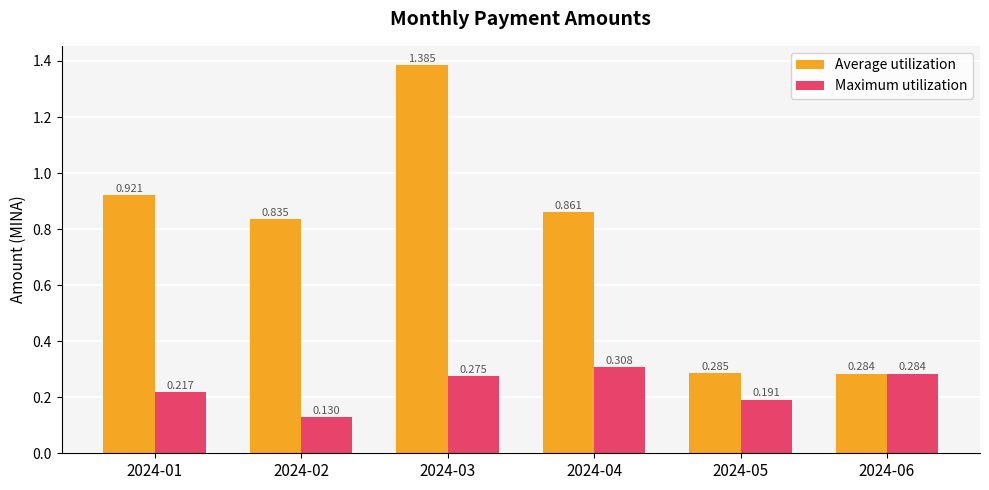

Rank the series by their maximum value, from highest to lowest.

Average utilization, Maximum utilization